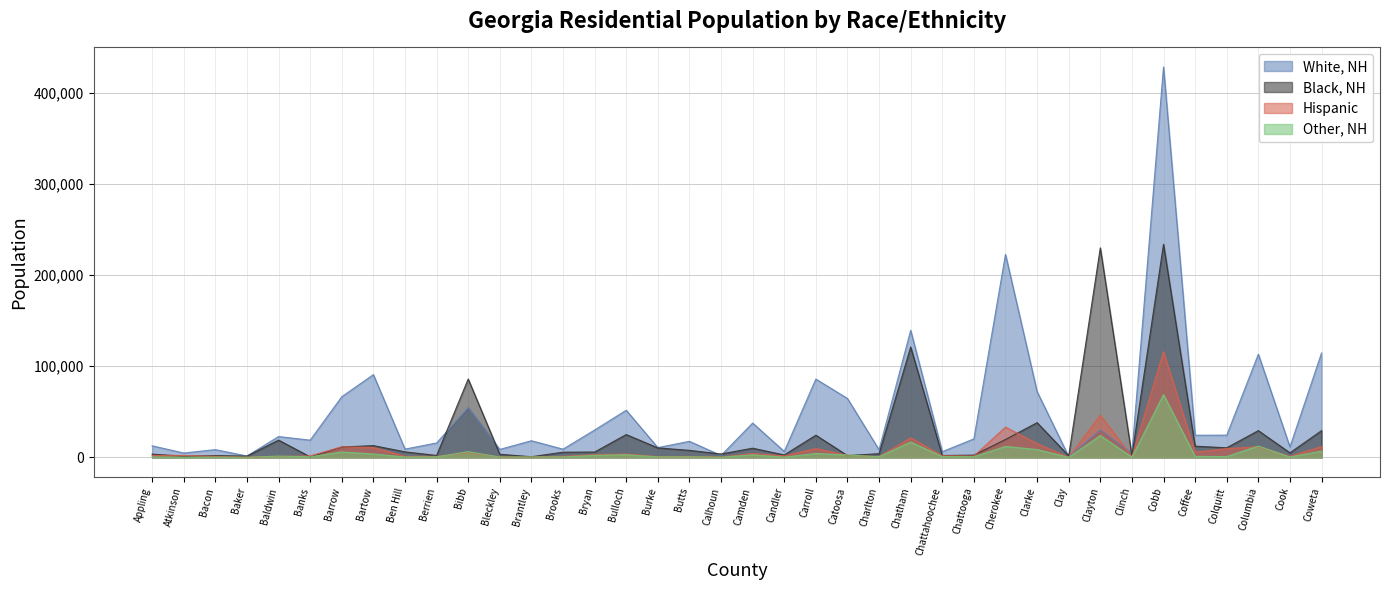

What is the sum of all Other, NH values?

192140